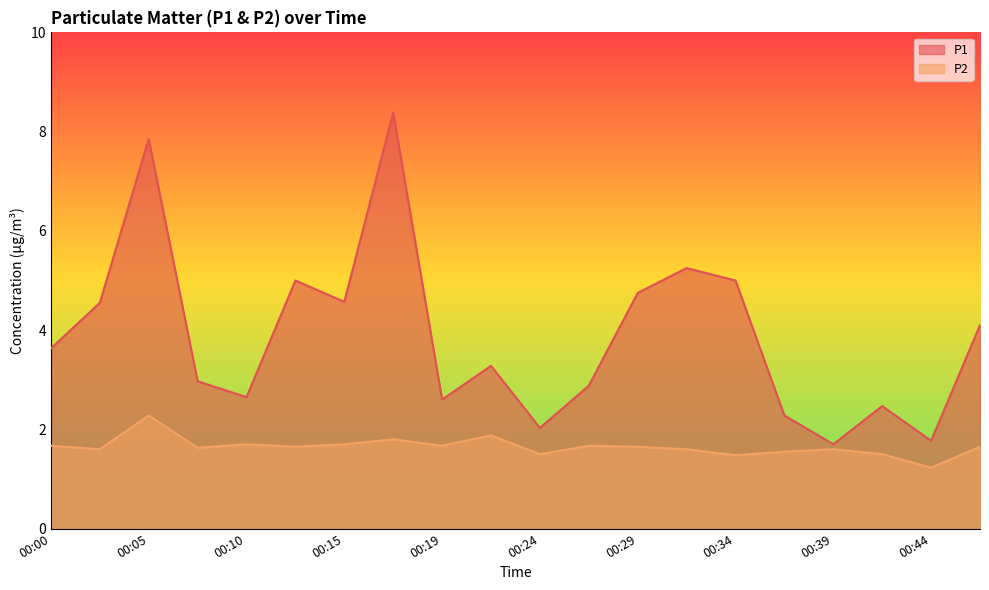

What is the value of the P1 point at the 19th from the left?

1.8